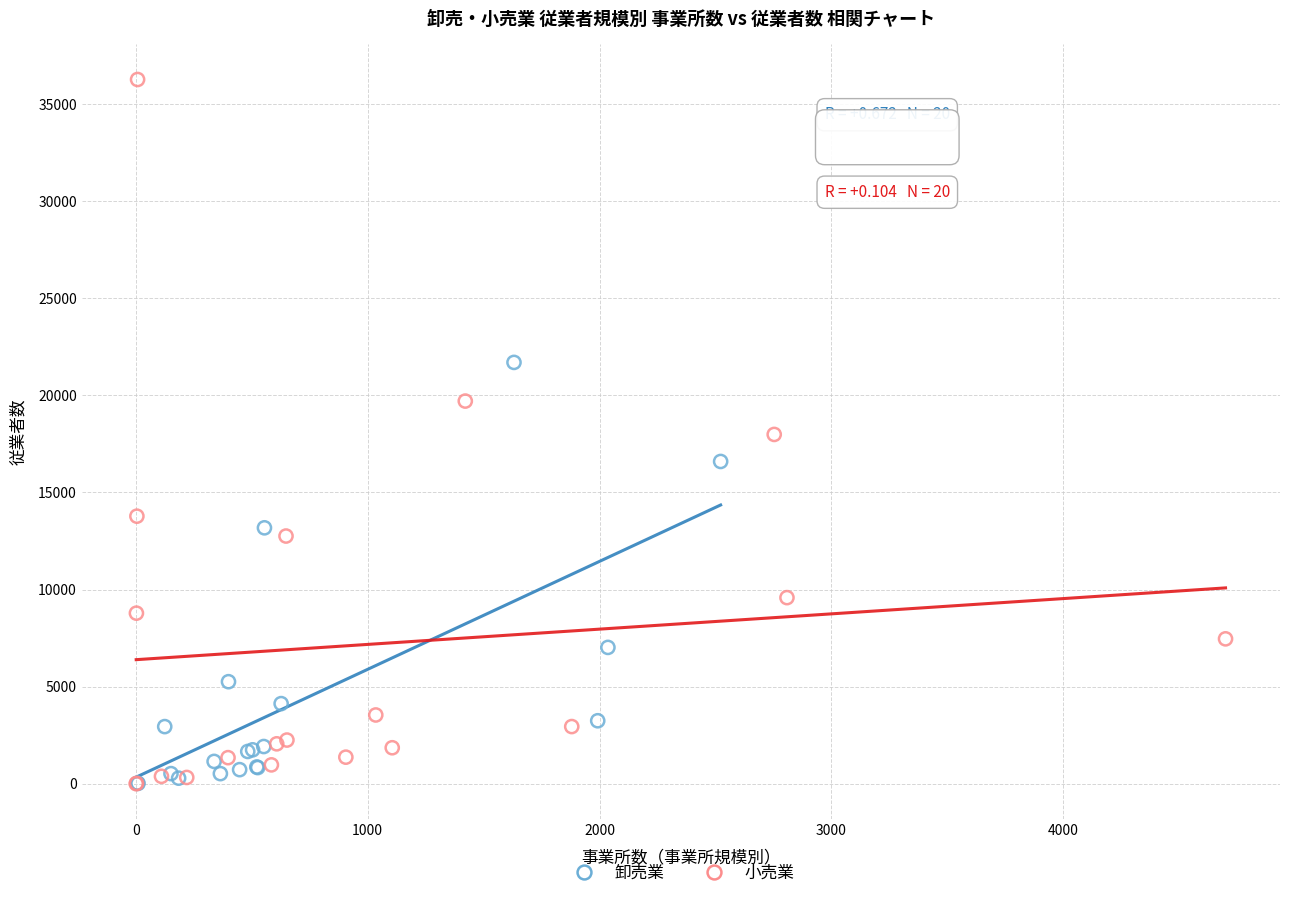

Which series has the widest spread of Y values?

小売業